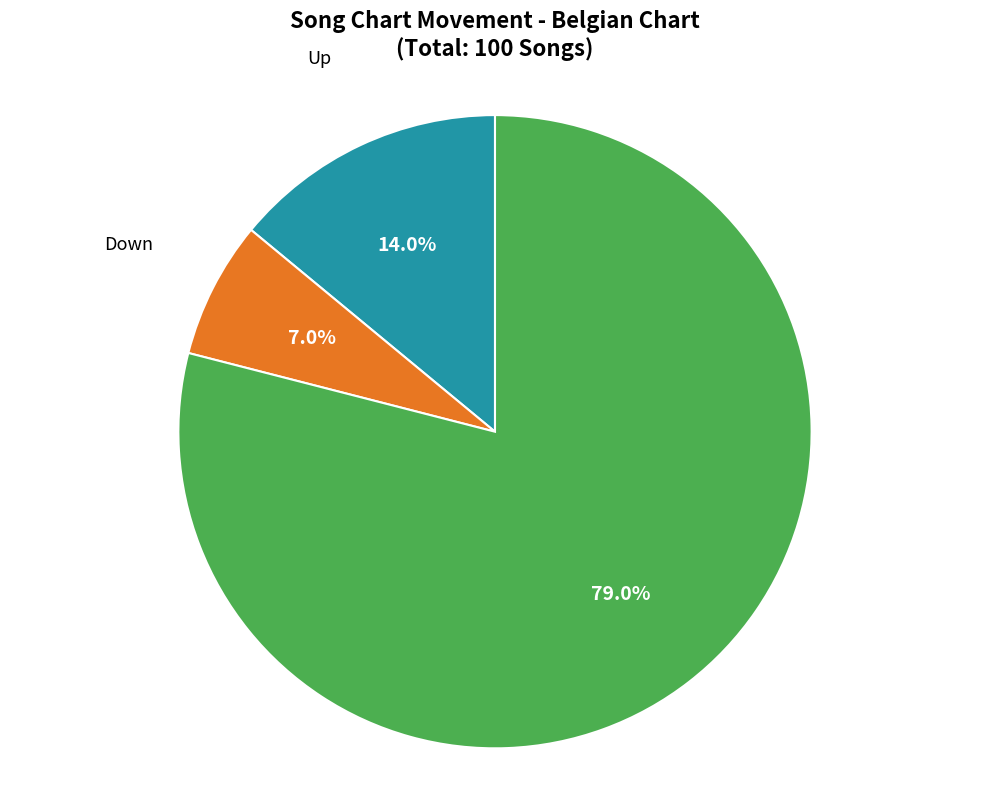

How many slices are in this pie chart?

3